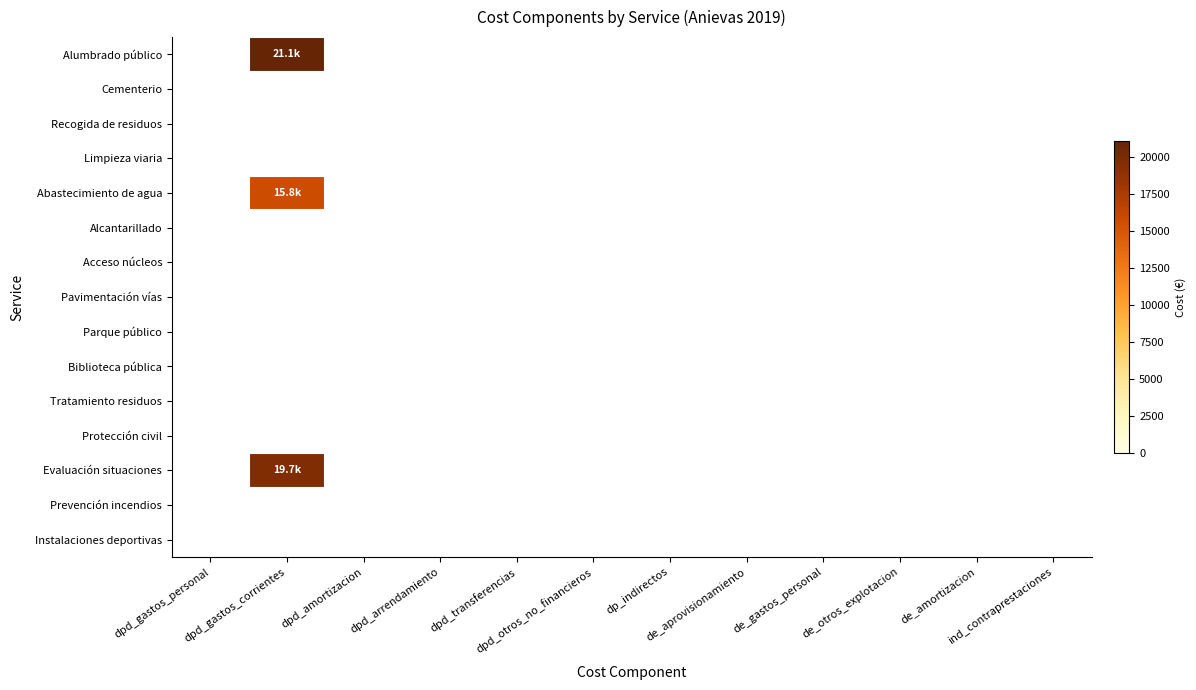

Which label corresponds to the largest value in the chart?

dpd_gastos_corrientes